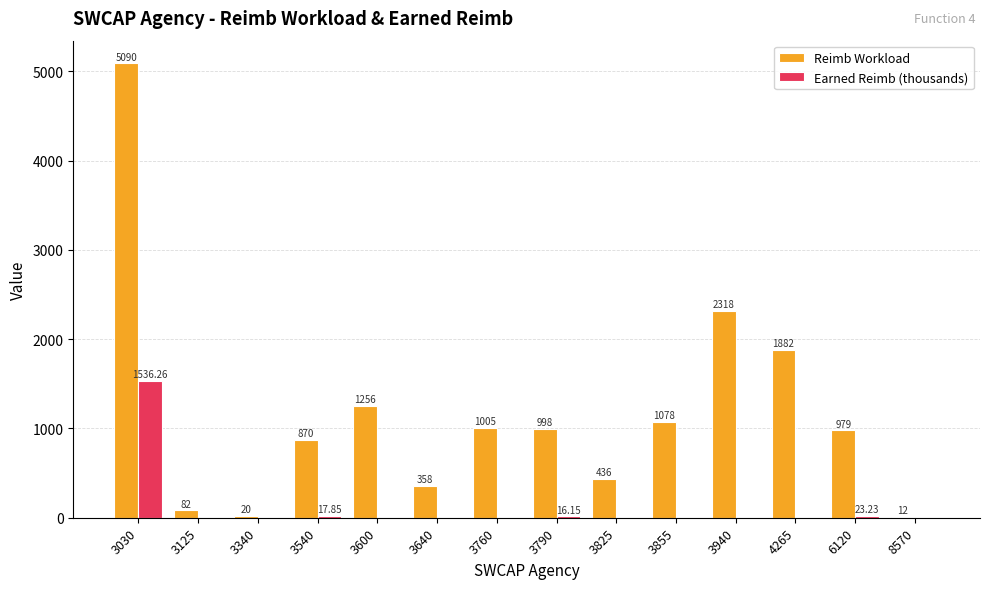

Is the value of Reimb Workload at 3030 greater than the value of Earned Reimb (thousands) at 3855?

Yes